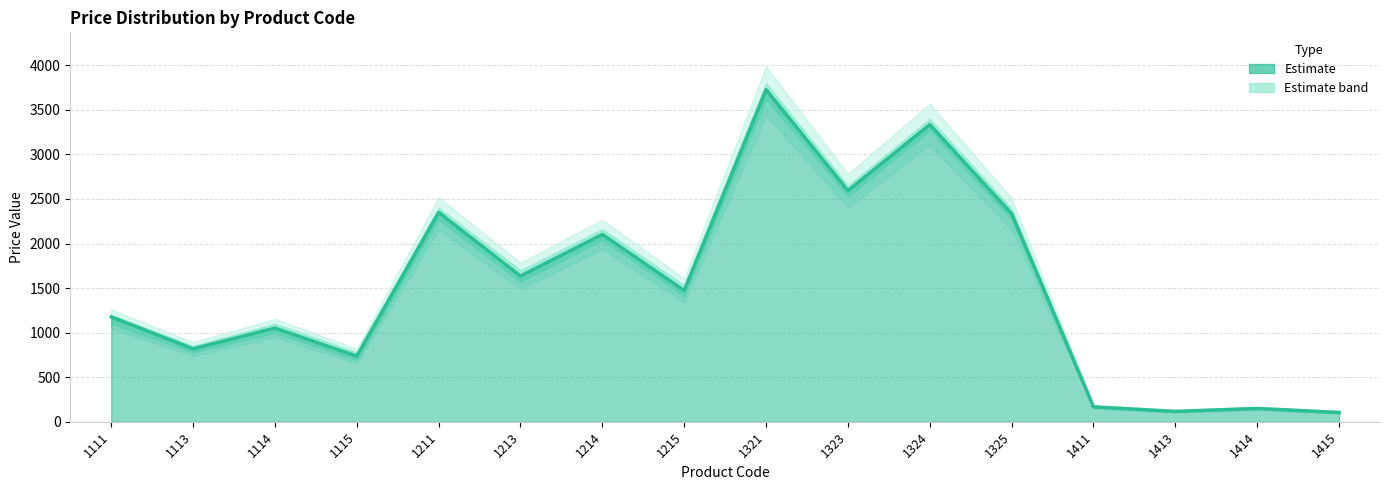

What is the value of the 11th point from the left?

3334